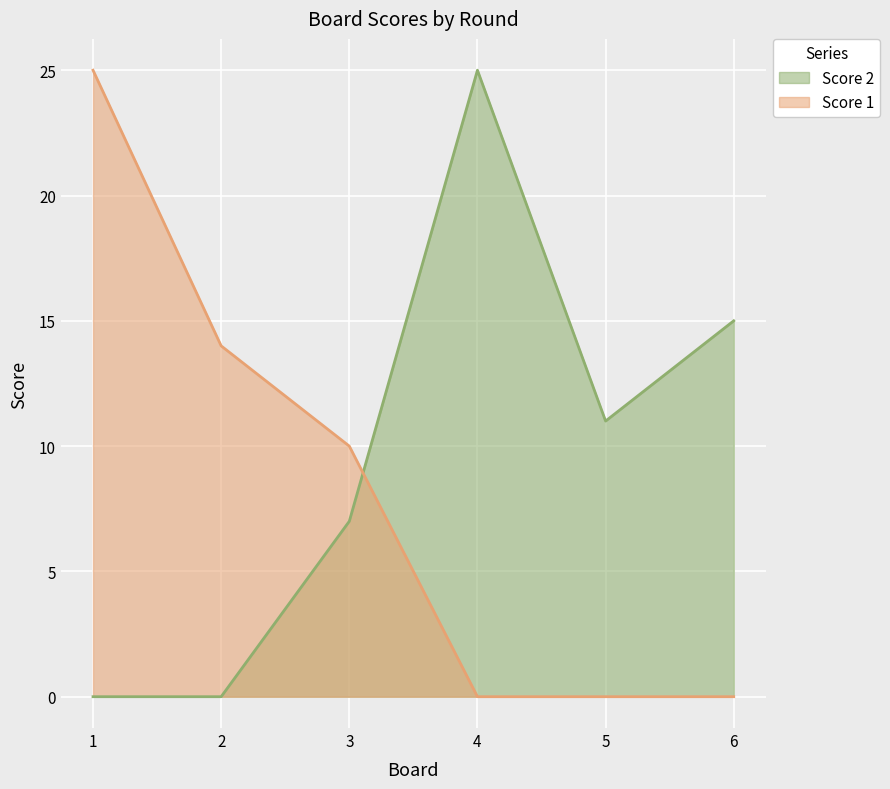

Rank the categories by Score 2 value from highest to lowest.

4, 6, 5, 3, 1, 2